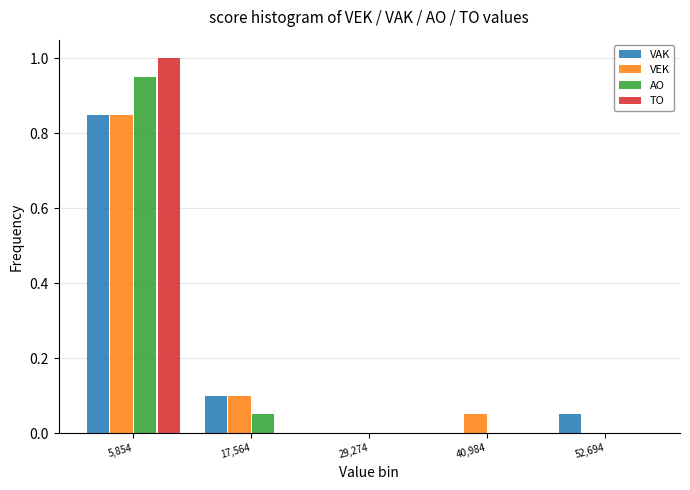

Reading left to right, list every range on the x-axis with the height of the bar of each series over it. Neither the bar edges nor the heights are printed on the chart, so give them approximately, as read against the axes.

0 to 12000: VAK=0.86	VEK=0.86	AO=0.96	TO=1.00
12000 to 24000: VAK=0.10	VEK=0.10	AO=0.06	TO=0
24000 to 36000: VAK=0	VEK=0	AO=0	TO=0
36000 to 46000: VAK=0	VEK=0.06	AO=0	TO=0
46000 to 58000: VAK=0.06	VEK=0	AO=0	TO=0